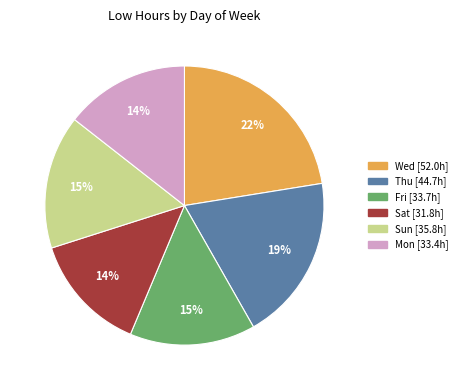

True or false: Fri accounts for 10% of the total.

False